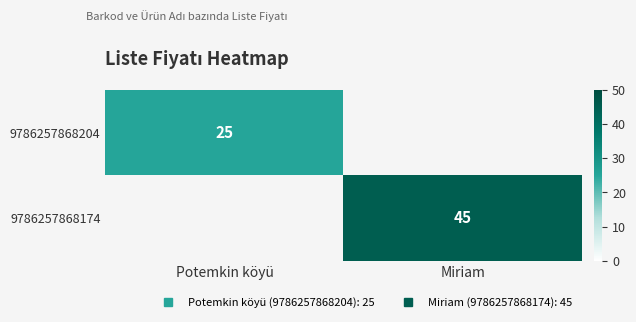

Which label corresponds to the largest value in the chart?

Miriam